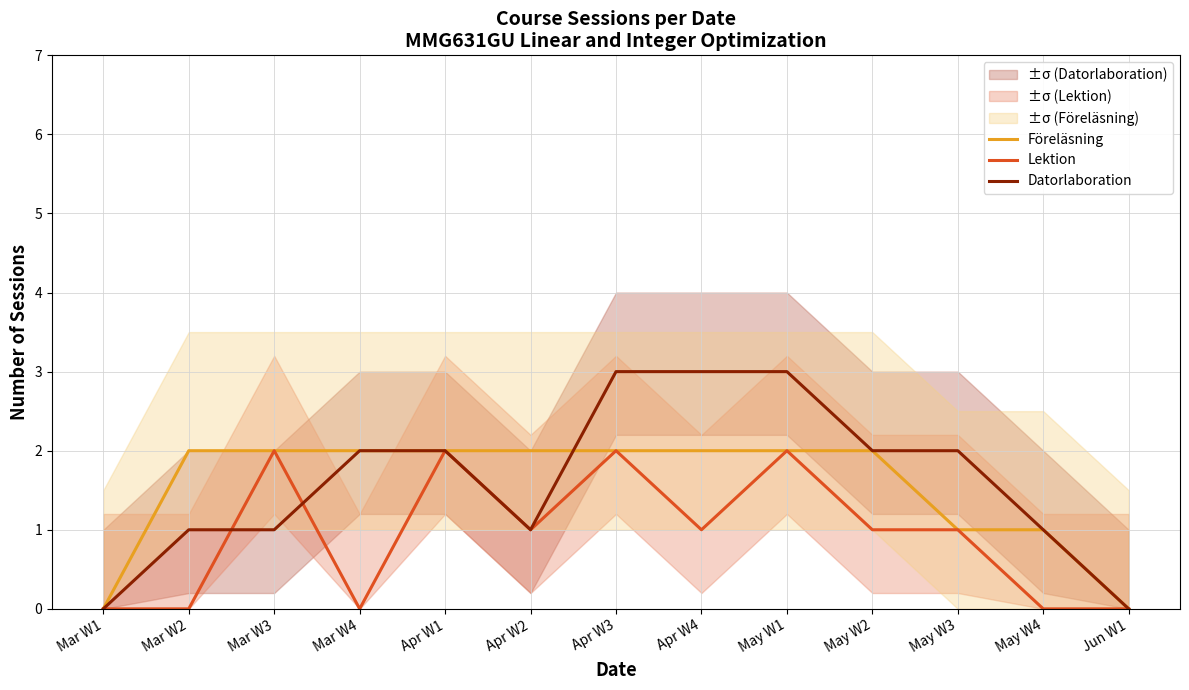

At which label is Föreläsning closest to 1?

May W3